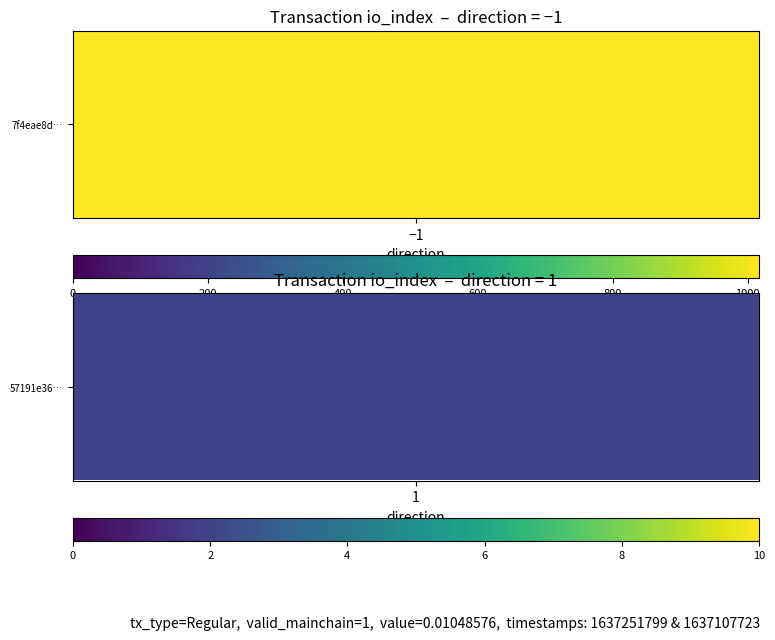

How many categories are shown in the chart?

2